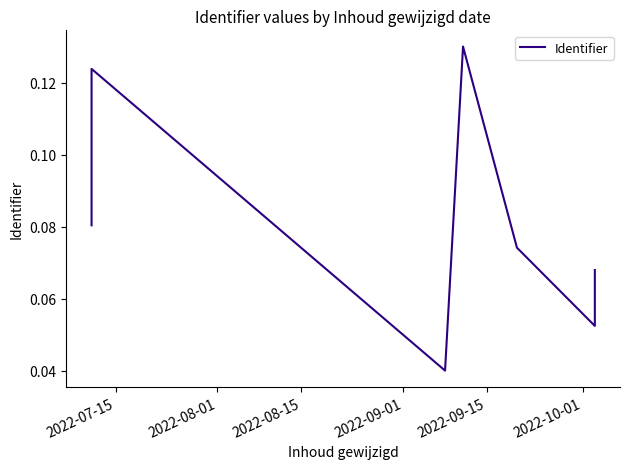

What is the average value?

0.1